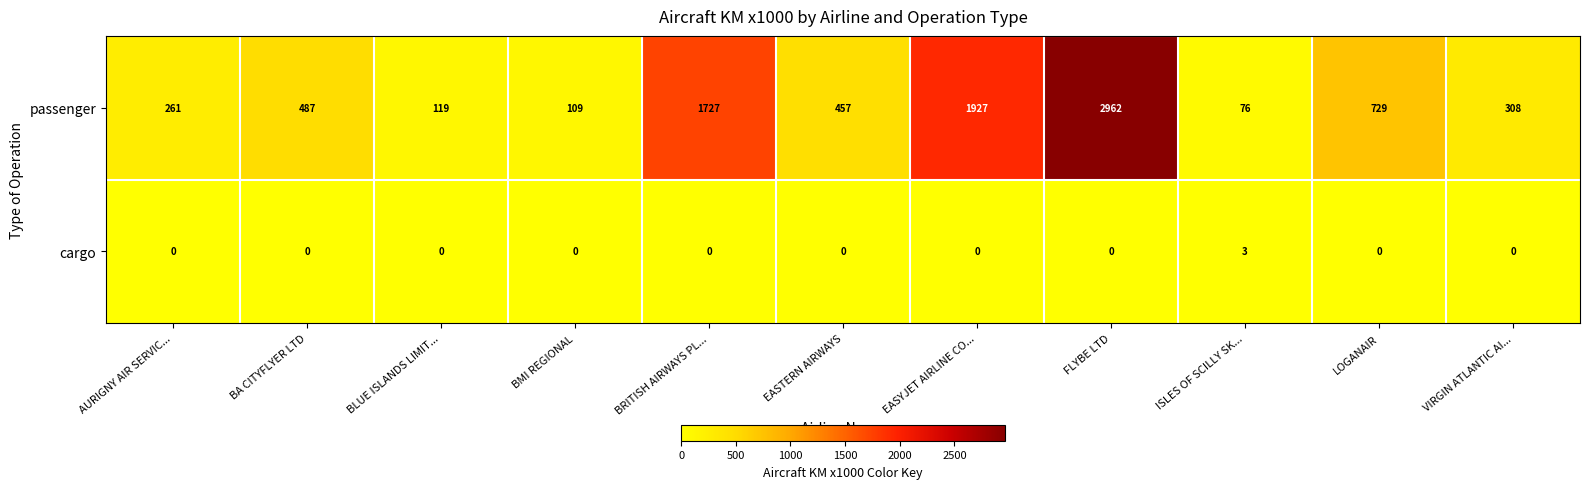

What is the difference between the maximum and minimum values in the cargo series?

3